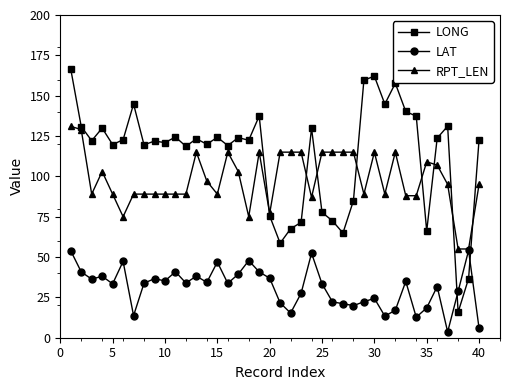

Rank the series by their average value, from highest to lowest.

LONG, RPT_LEN, LAT